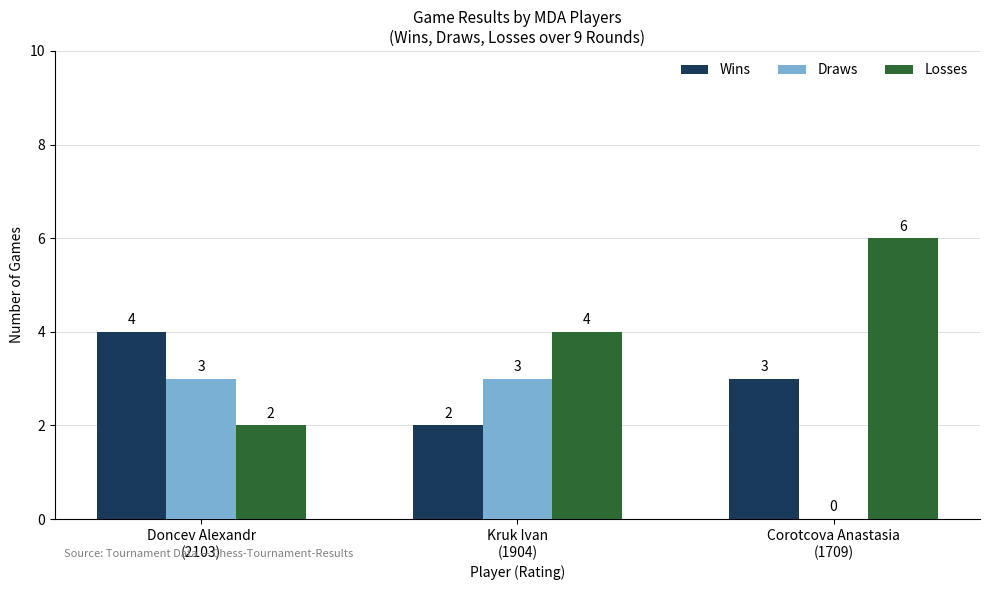

Reading left to right, list all the values displayed in this chart.

Wins: Doncev Alexandr
(2103)=4	Kruk Ivan
(1904)=2	Corotcova Anastasia
(1709)=3
Draws: Doncev Alexandr
(2103)=3	Kruk Ivan
(1904)=3	Corotcova Anastasia
(1709)=0
Losses: Doncev Alexandr
(2103)=2	Kruk Ivan
(1904)=4	Corotcova Anastasia
(1709)=6